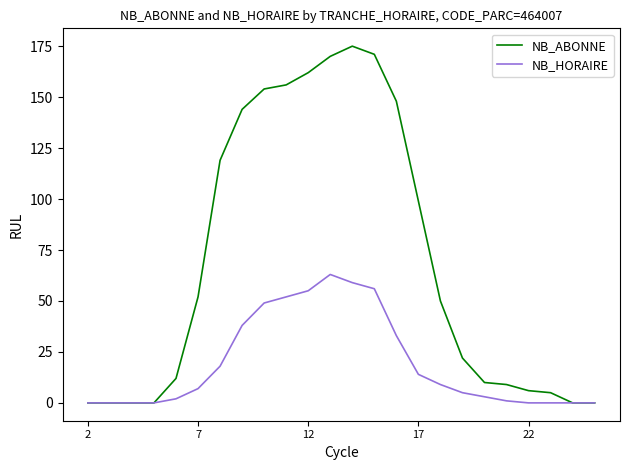

Which series has the widest spread of values?

NB_ABONNE